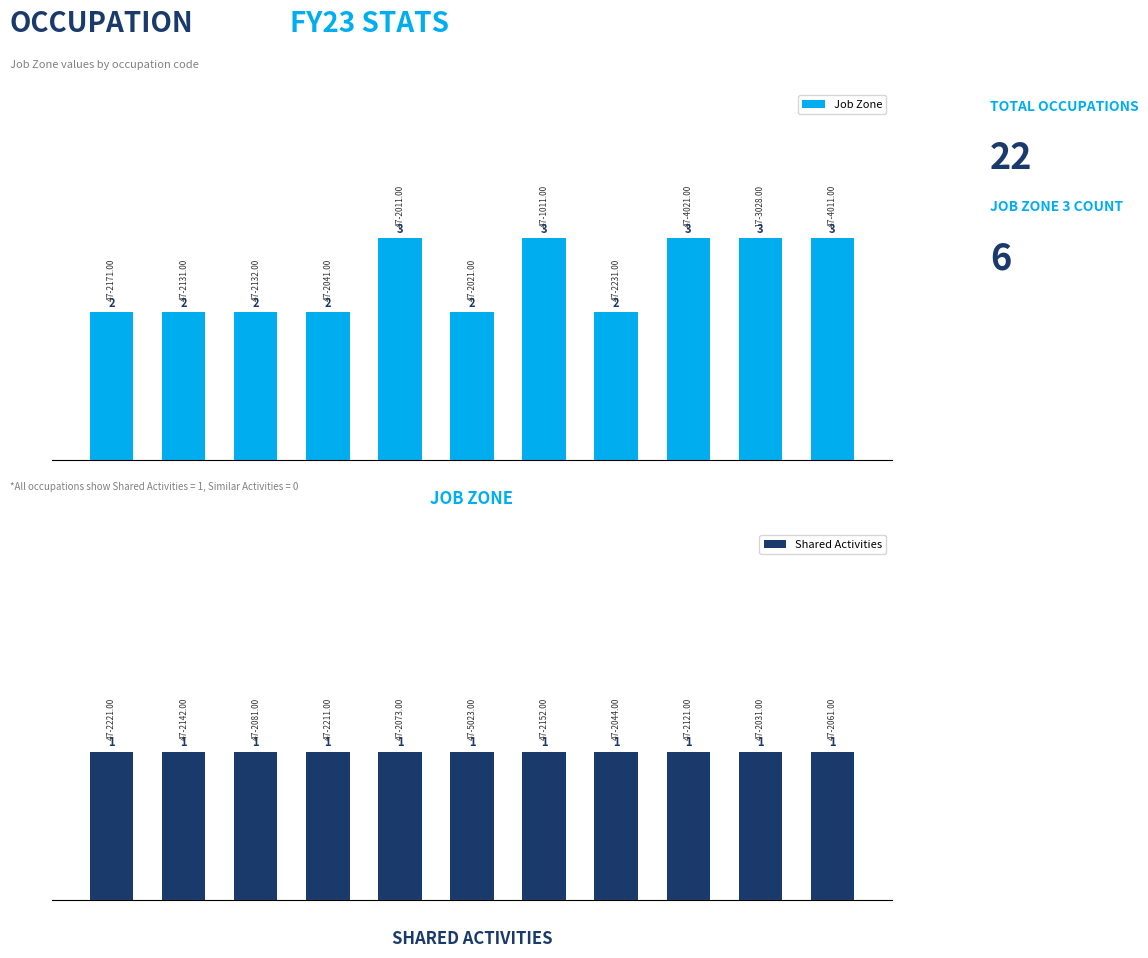

Reading right to left, list all the values displayed in this chart.

Job Zone: 3	3	3	2	3	2	3	2	2	2	2
Shared Activities: 1	1	1	1	1	1	1	1	1	1	1